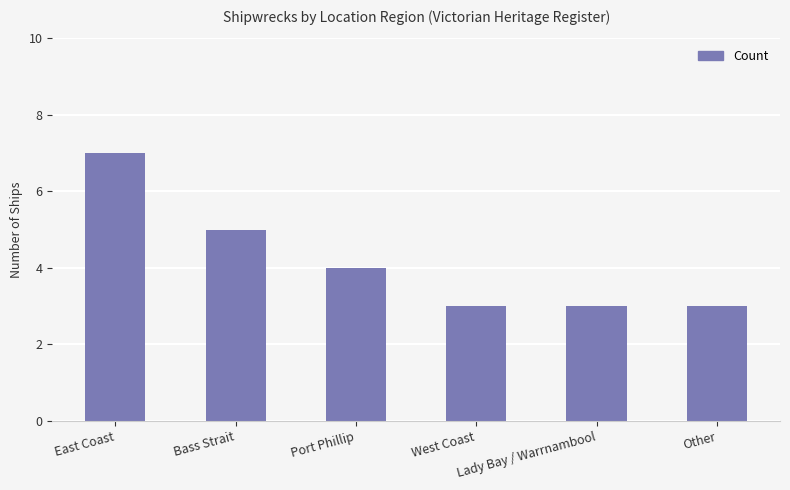

What is the difference between the values at West Coast and East Coast?

4